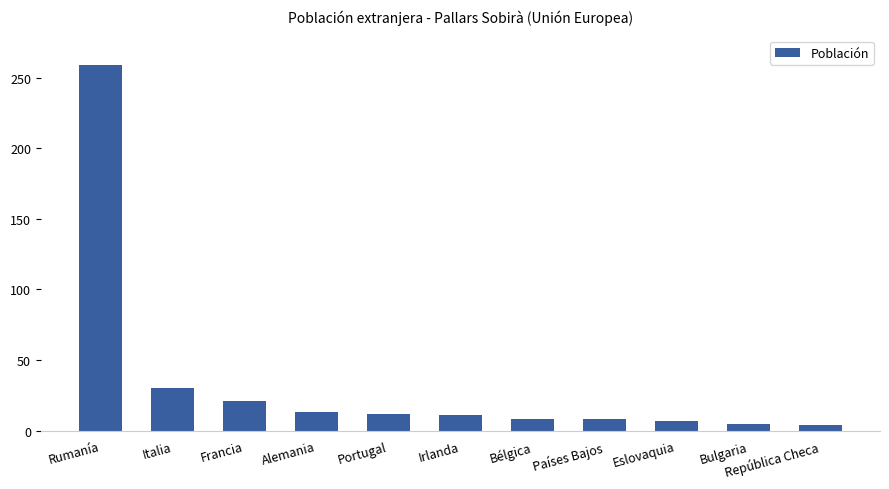

What is the difference between the values at República Checa and Bulgaria?

1